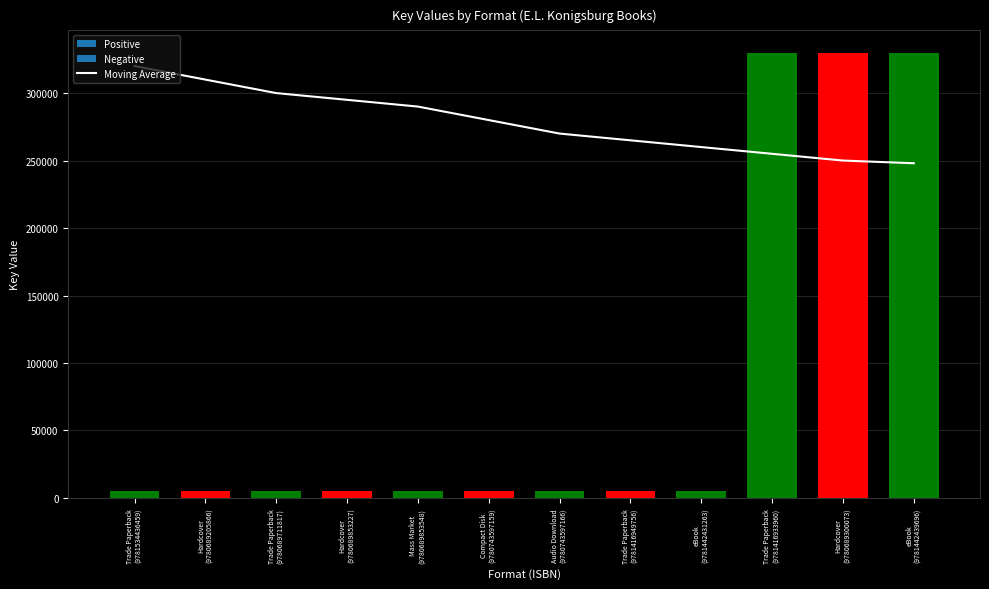

What is the total value across all series at Hardcover
(9780689205866)?

315366